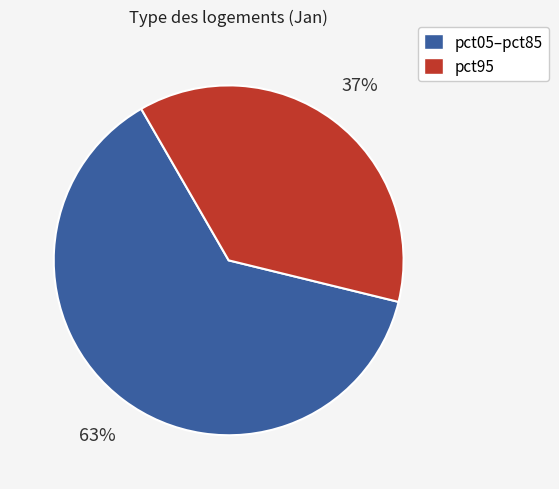

To the nearest percent, what is the difference between the largest and smallest slice percentages?

26%